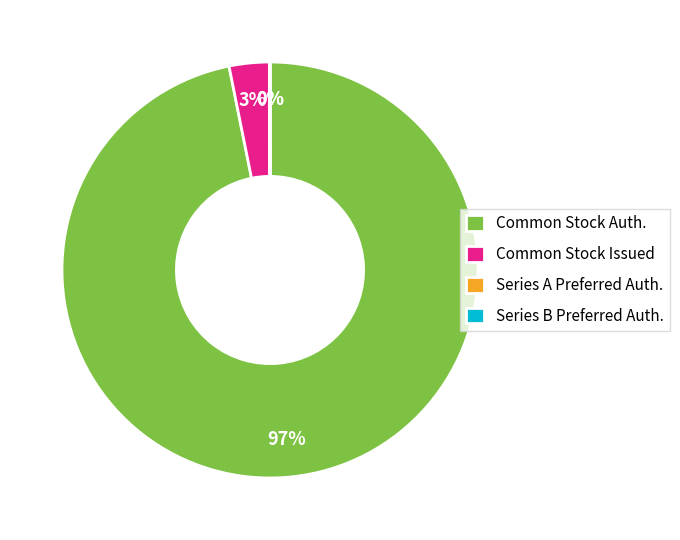

What is the largest slice in the pie chart?

Common Stock Auth.